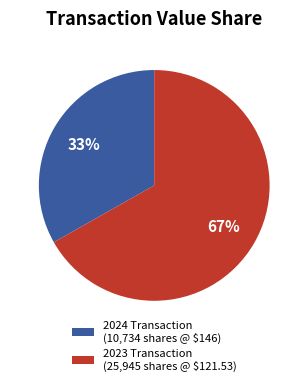

Which slice represents more than half of the pie?

2023 Transaction (25,945 shares @ $121.53)